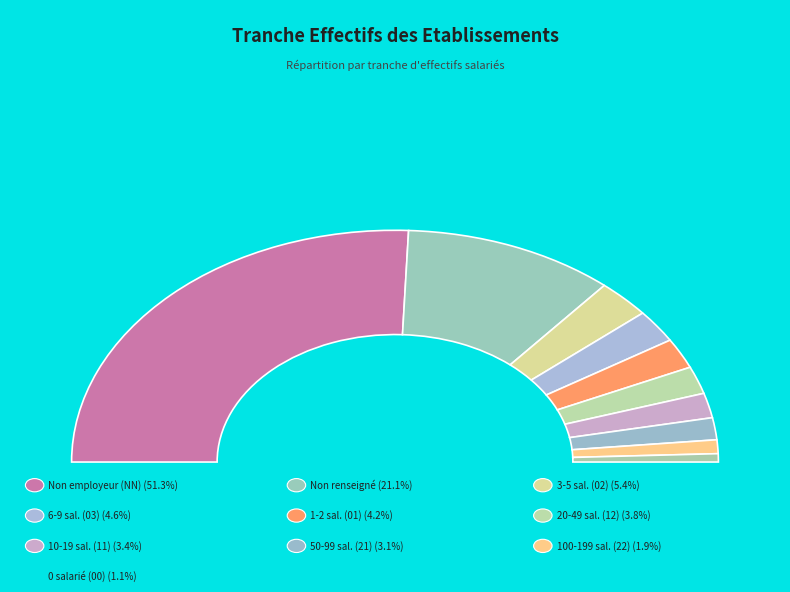

Is there any slice that represents more than half of the pie?

Yes